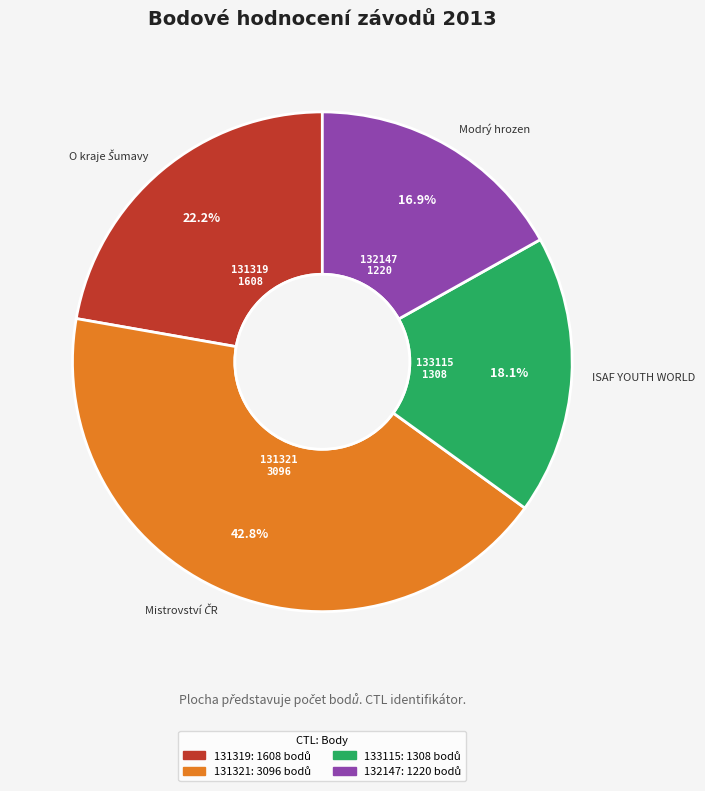

Is it true that 131321 is 36% of the pie?

False